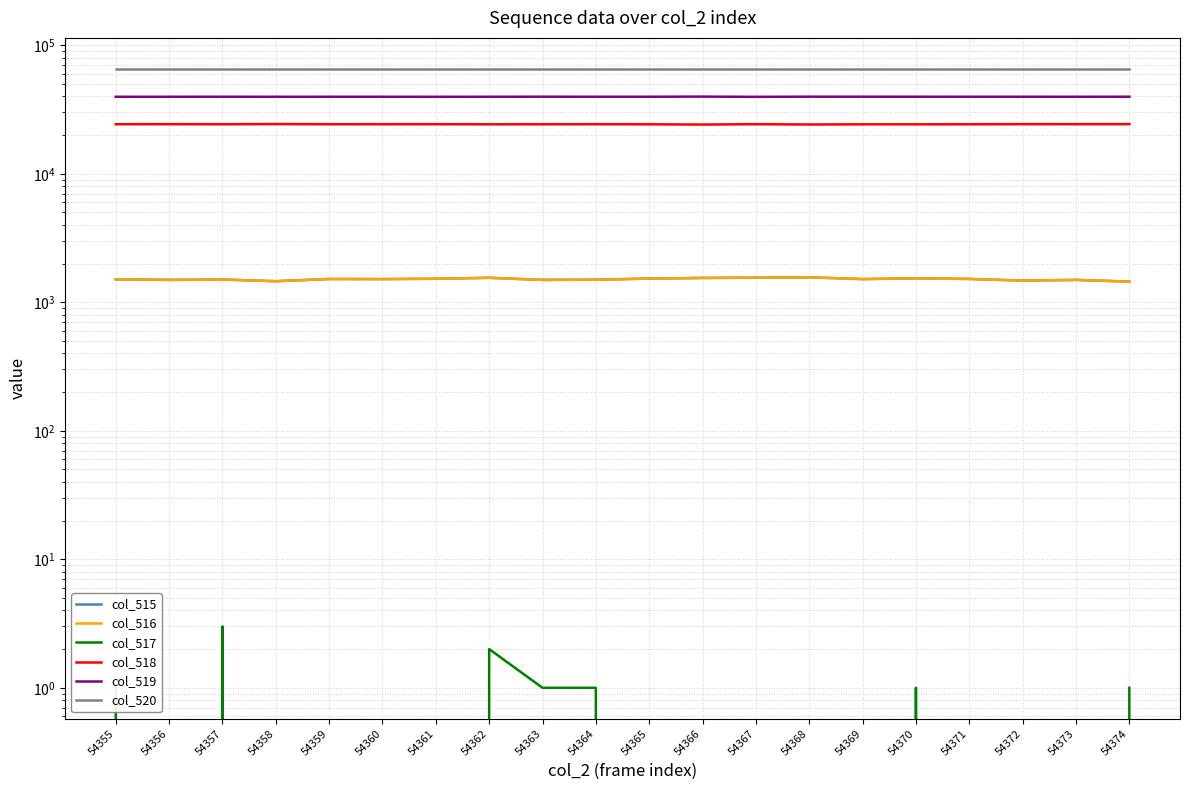

The value of col_519 at 54357 is 39746. True or false?

True